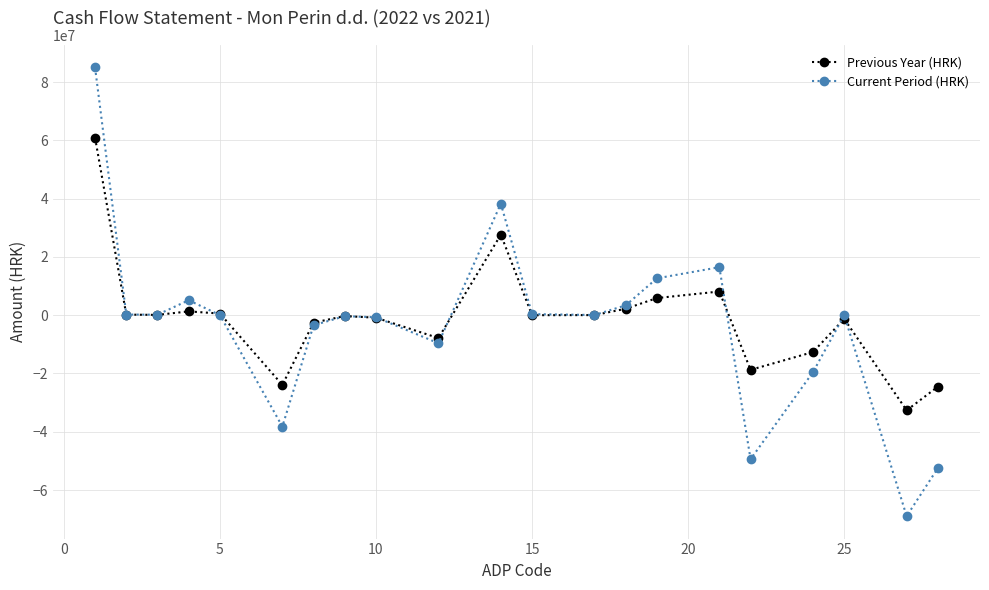

How many values in the Previous Year (HRK) series are below 6250?

10